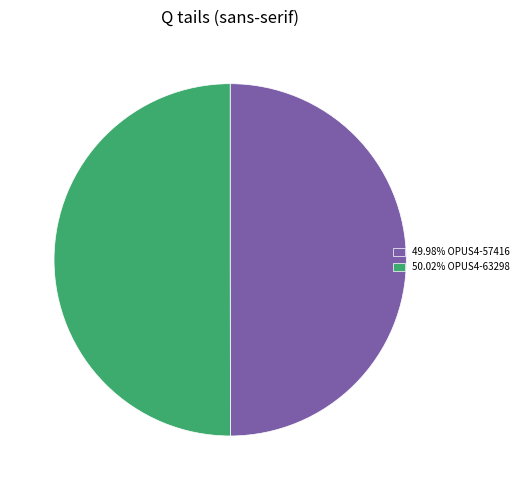

What is the ratio of the value at 49.98% OPUS4-57416 to the value at 50.02% OPUS4-63298?

1.0